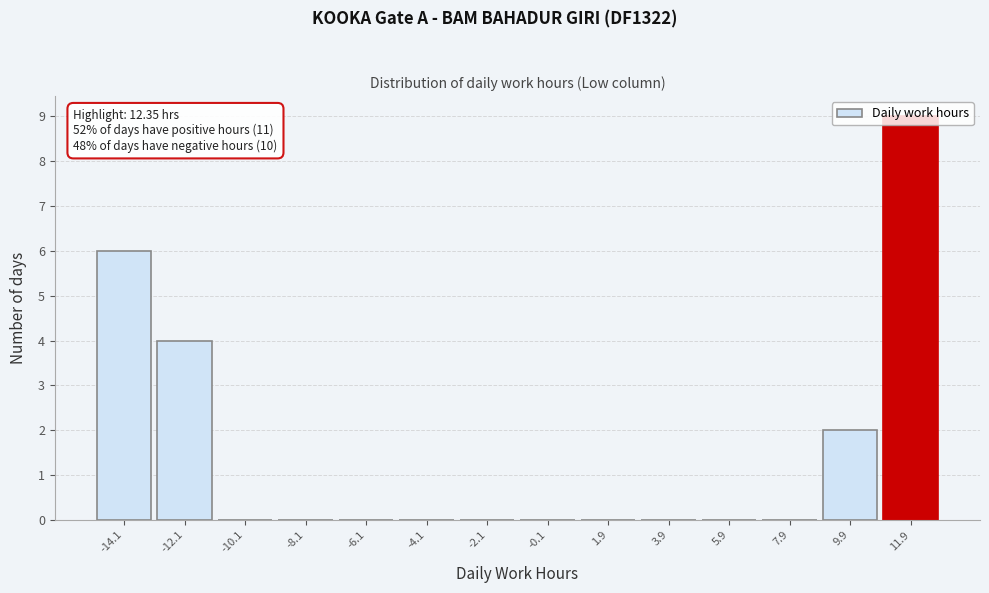

Over which range of the x-axis is the bar tallest?

11 to 13